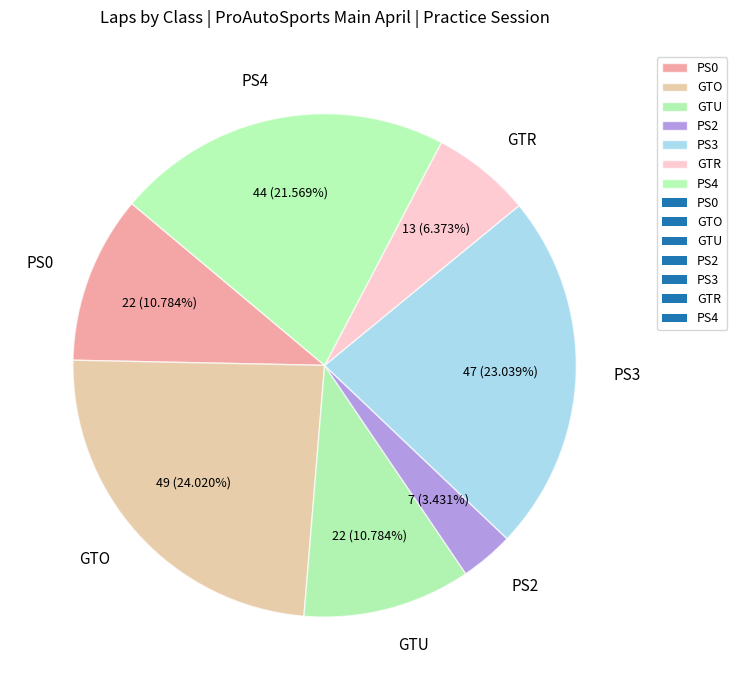

Does GTO represent more than half of the total?

No